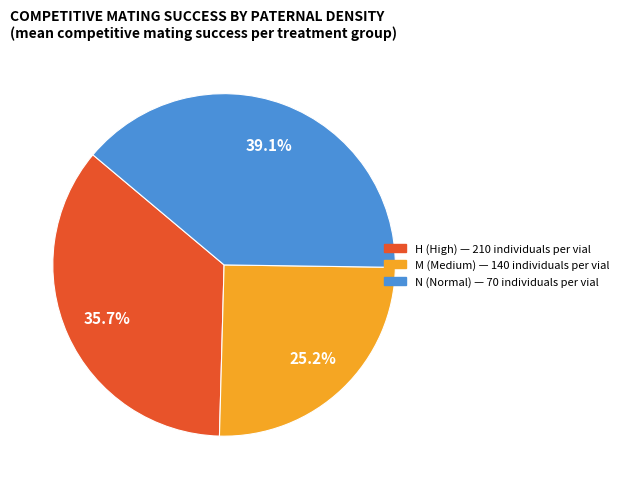

How many segments does this pie chart have?

3